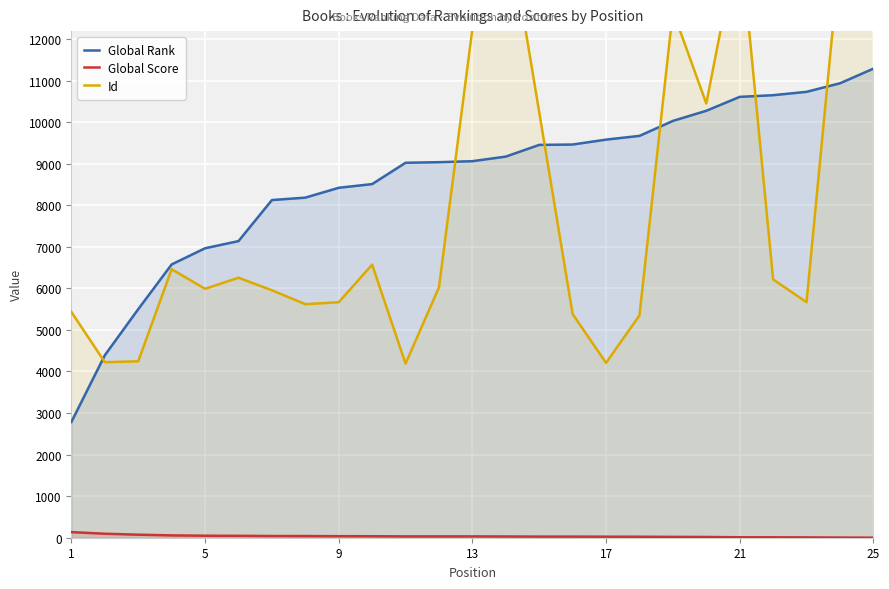

Which series has the widest spread of values?

Id